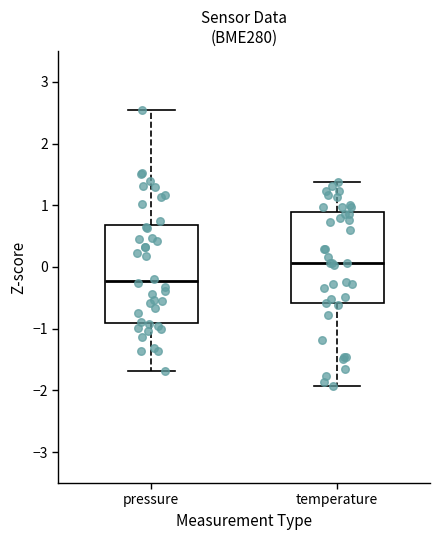

Where does the median line of the box for temperature sit on the y-axis? The values are not printed on the chart, so give them approximately, as read against the axis.

0.1